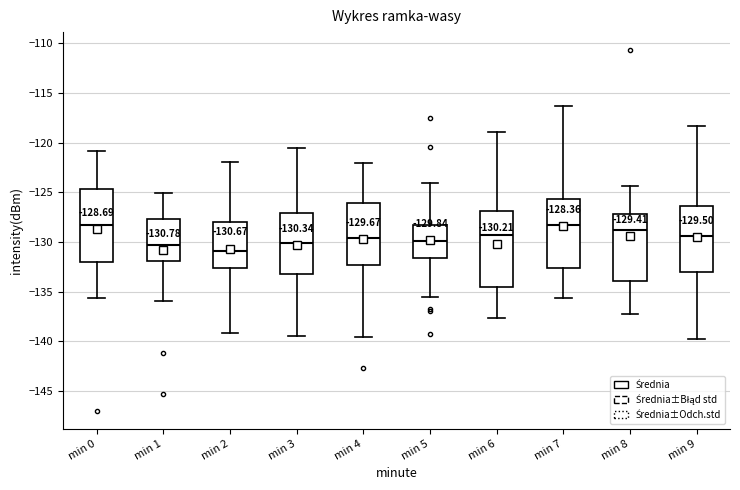

Which box has the lowest median line?

min 2